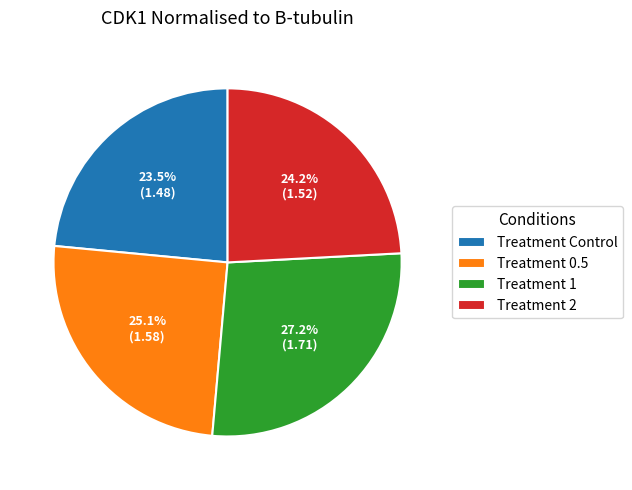

Rank the categories by value from lowest to highest.

Treatment Control, Treatment 2, Treatment 0.5, Treatment 1